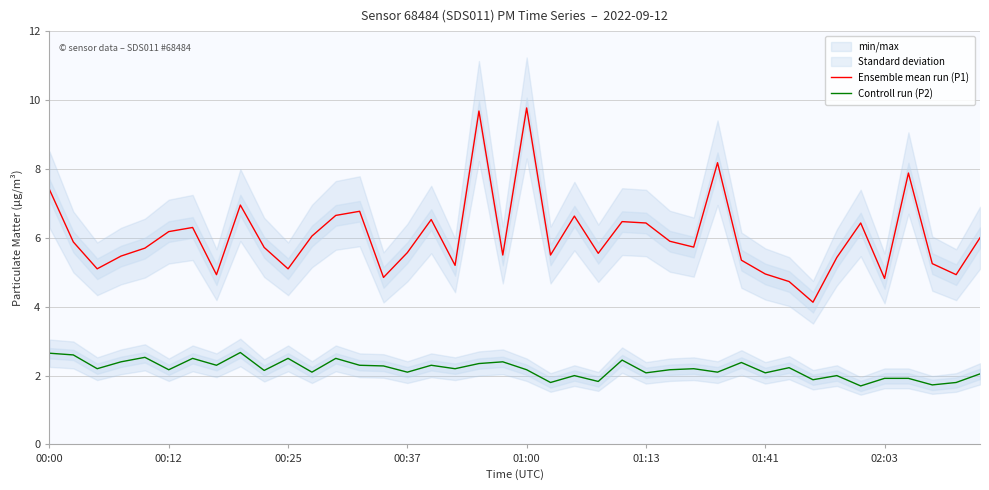

Is this an area chart (filled region under the line)?

No